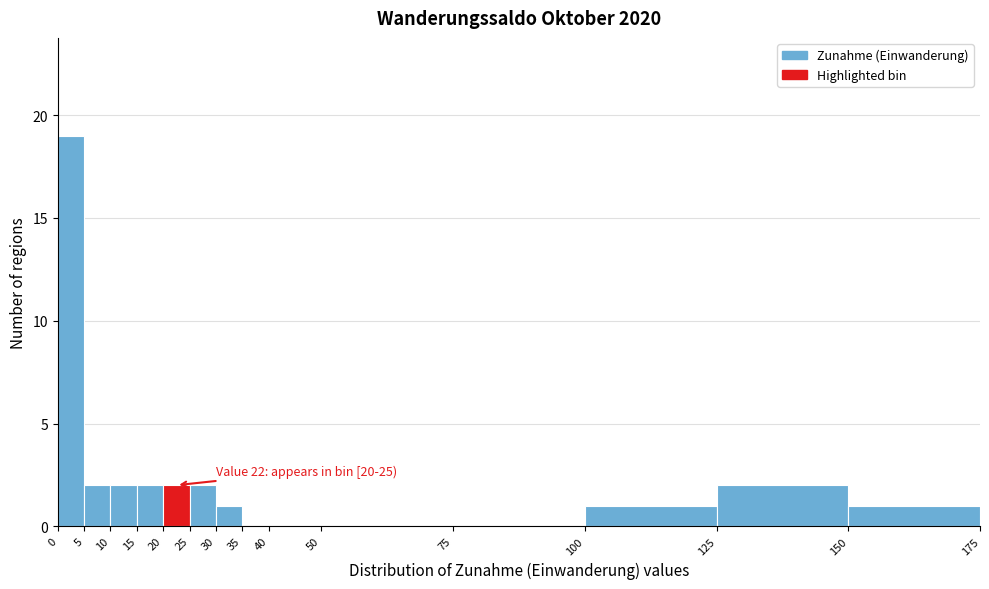

Over which range of the x-axis is the bar tallest?

0 to 5